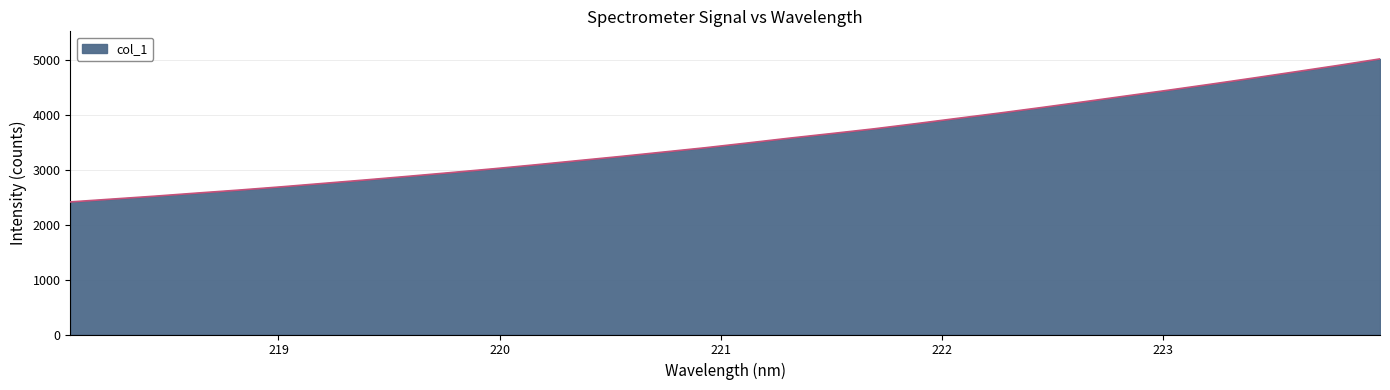

What is the difference between the maximum and minimum values?

2607.3